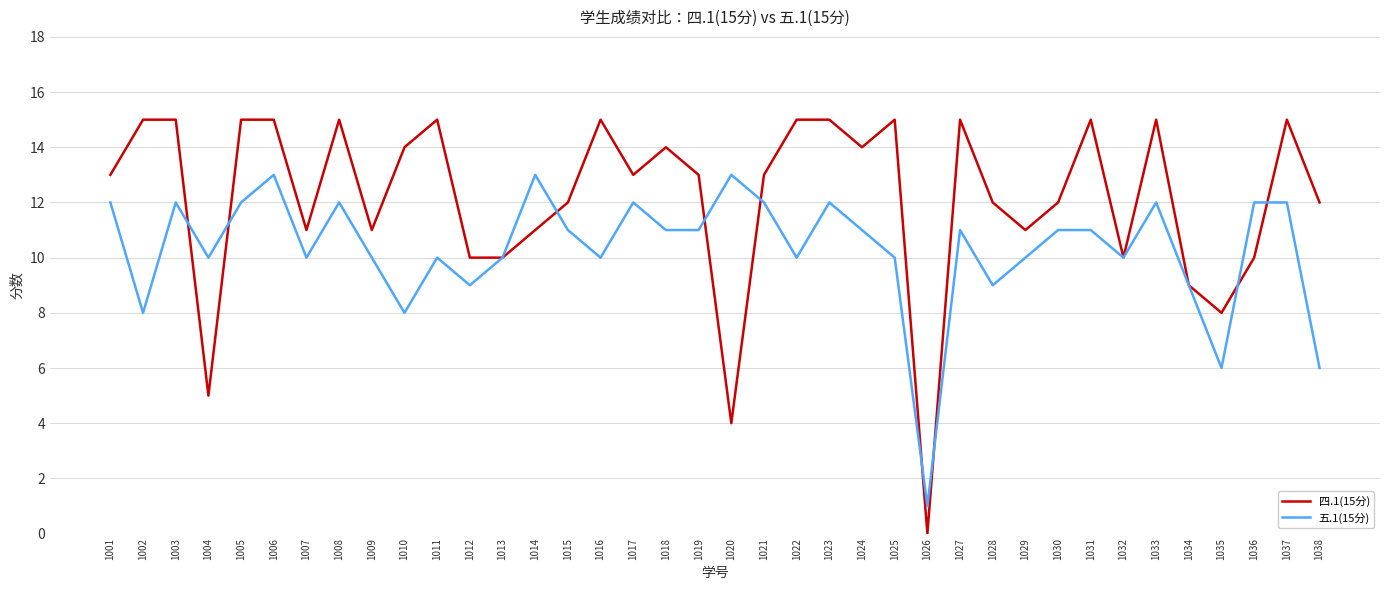

What is the spread (max minus min) of values at 1009?

1